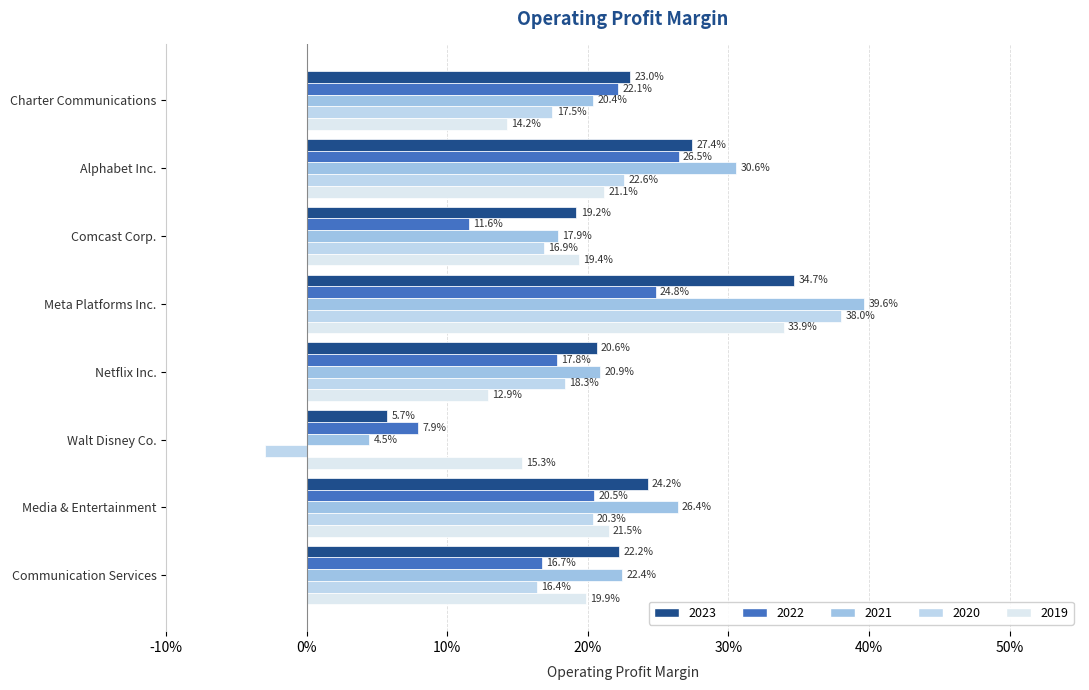

The value of 2019 at Meta Platforms Inc. is 0.5. True or false?

False